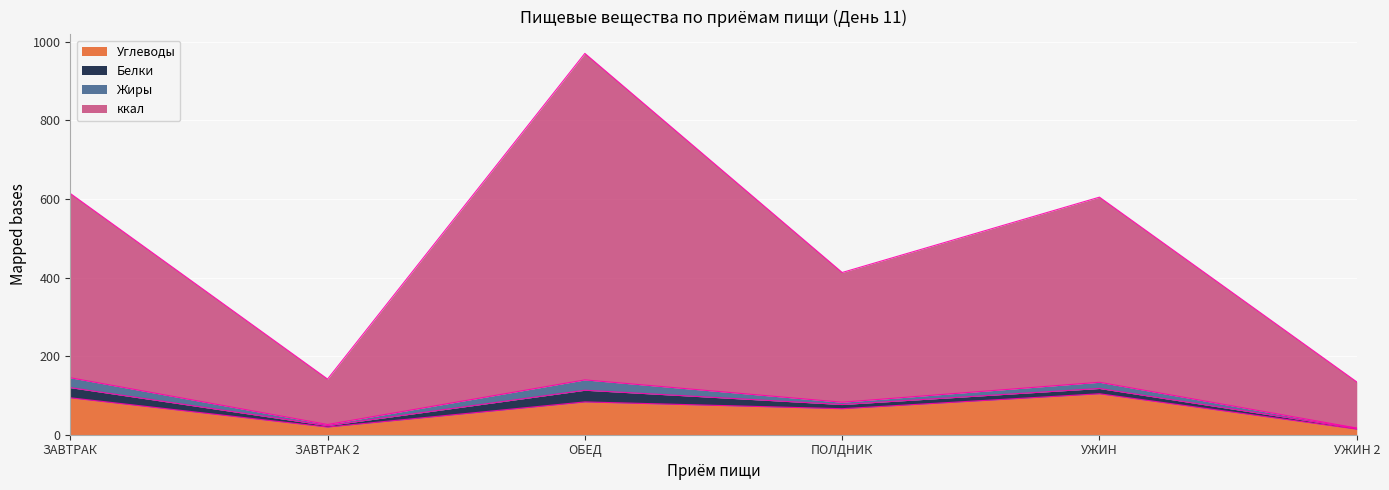

What is the maximum value for Углеводы?

104.2